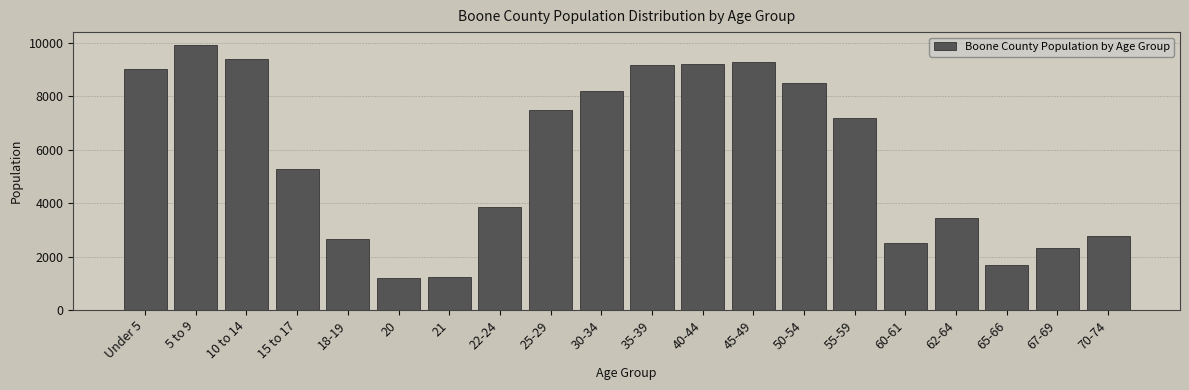

What is the value of the 8th bar from the left?

3861